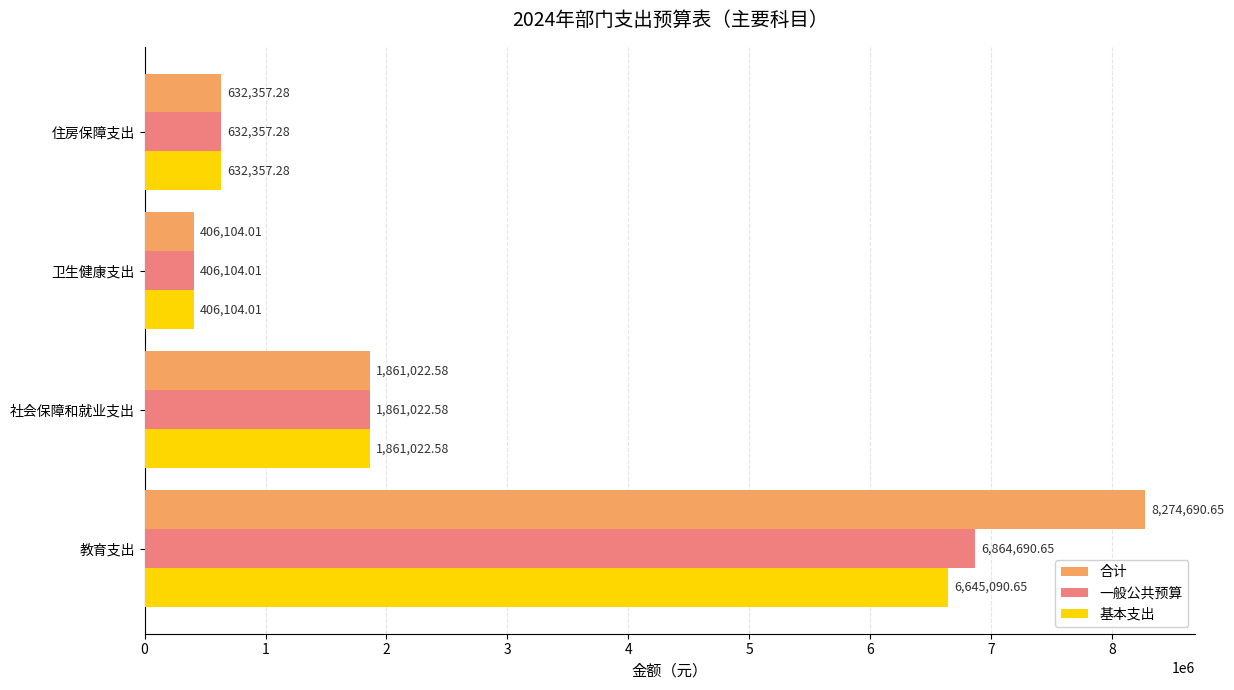

Which category has the lowest value in the 合计 series?

卫生健康支出